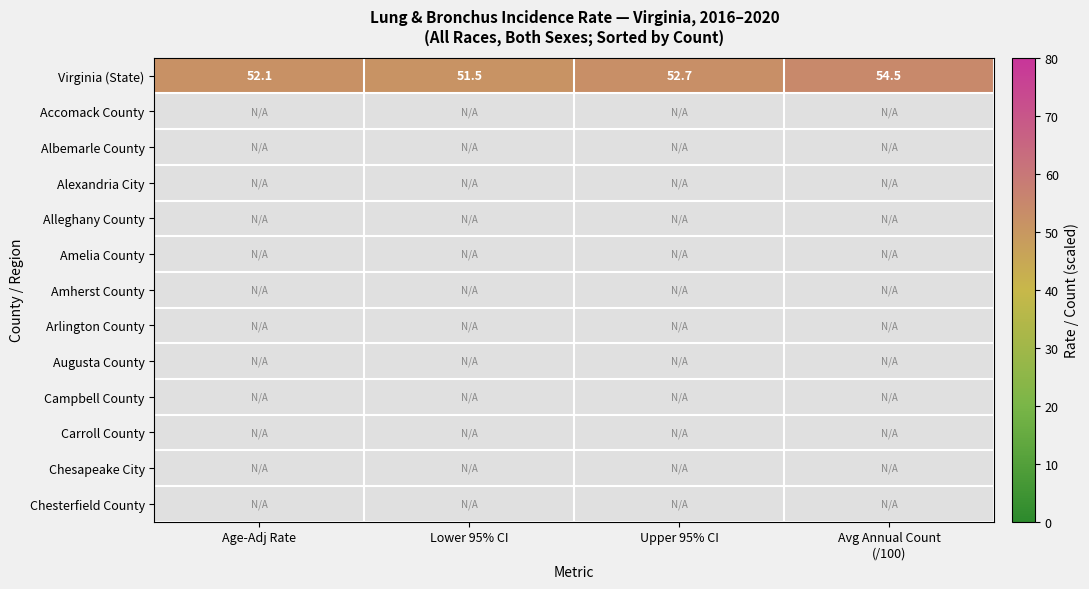

At which category does the chart reach its minimum across all series?

Lower 95% CI